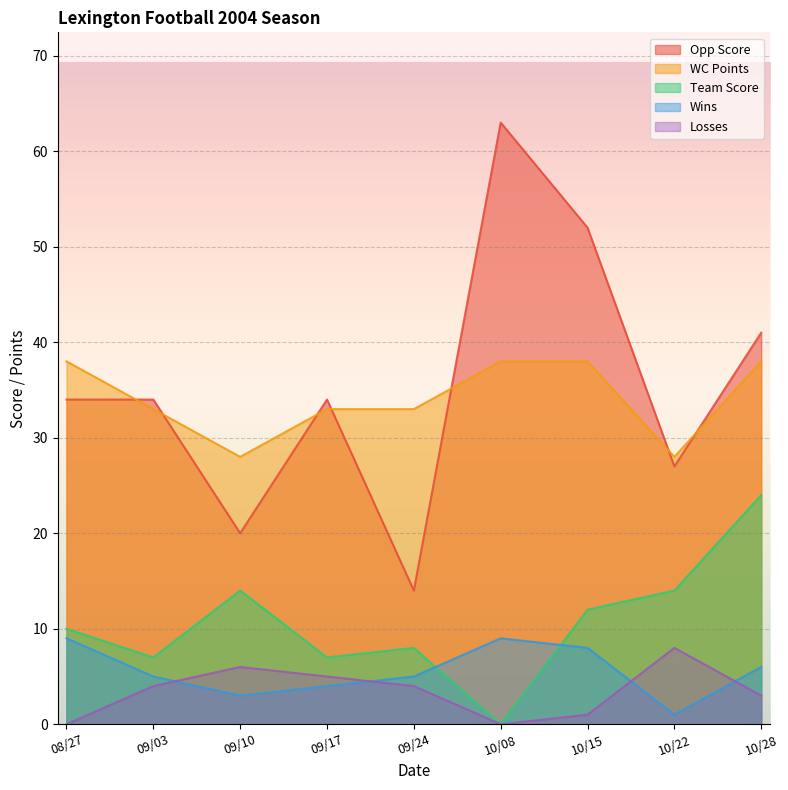

Read the Opp Score value at 08/27, to the nearest 10.

30